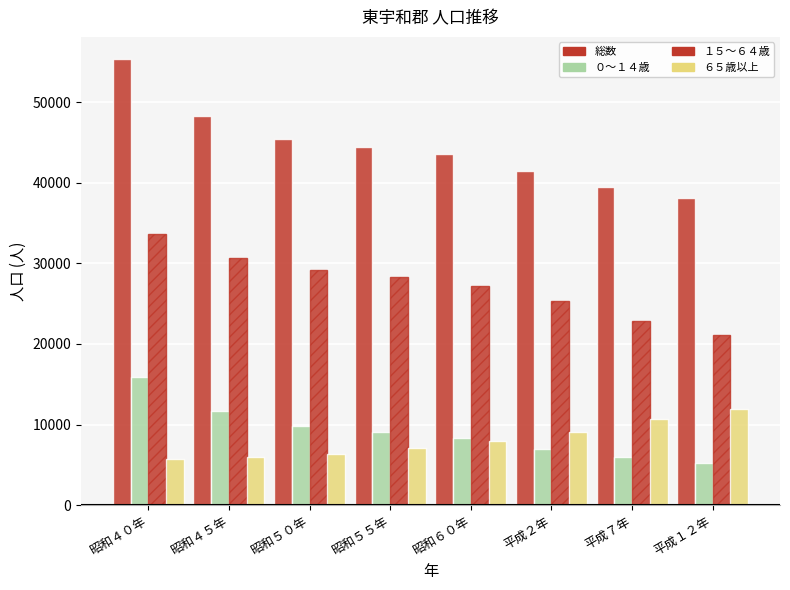

How many groups of bars are there?

8